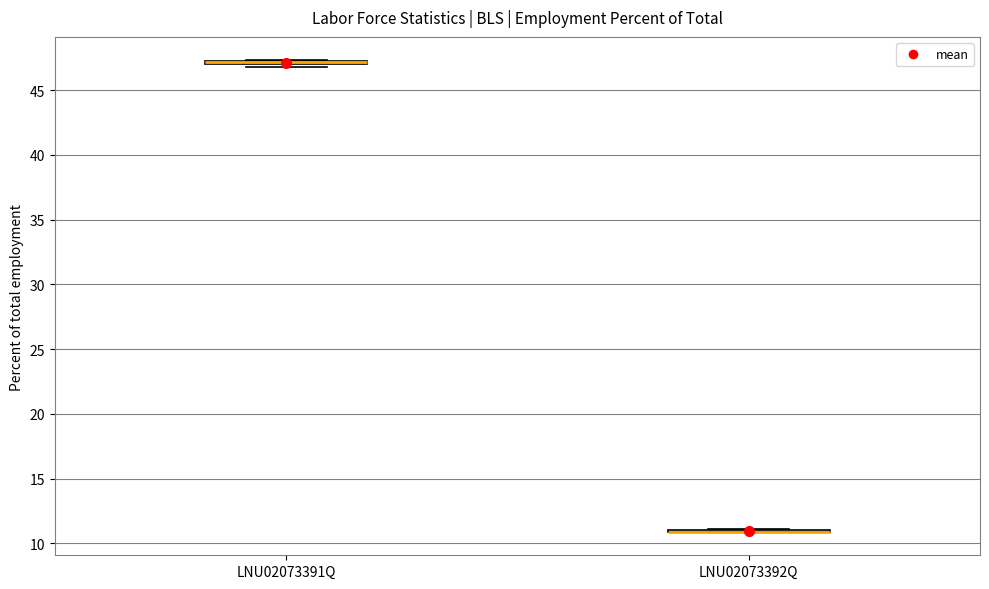

Where is the lower edge of the box for LNU02073391Q on the y-axis? The values are not printed on the chart, so give them approximately, as read against the axis.

47.0